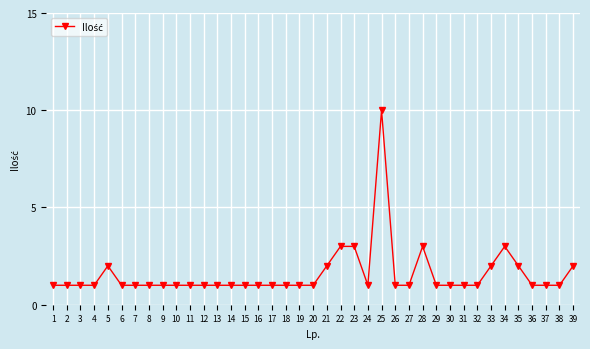

Is it true that the value at 20 is 1?

True